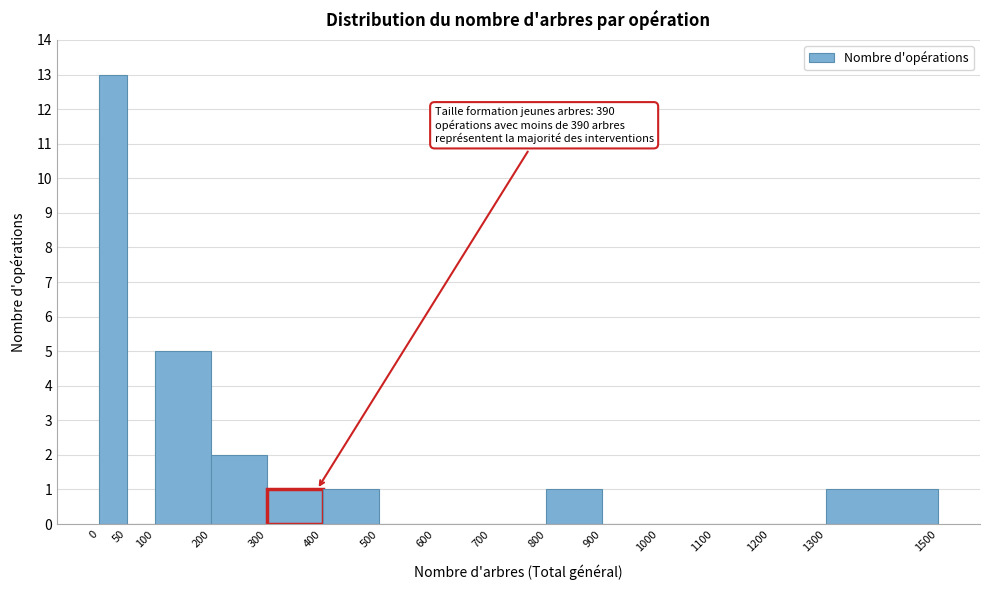

Over which range of the x-axis is the bar tallest?

0 to 50